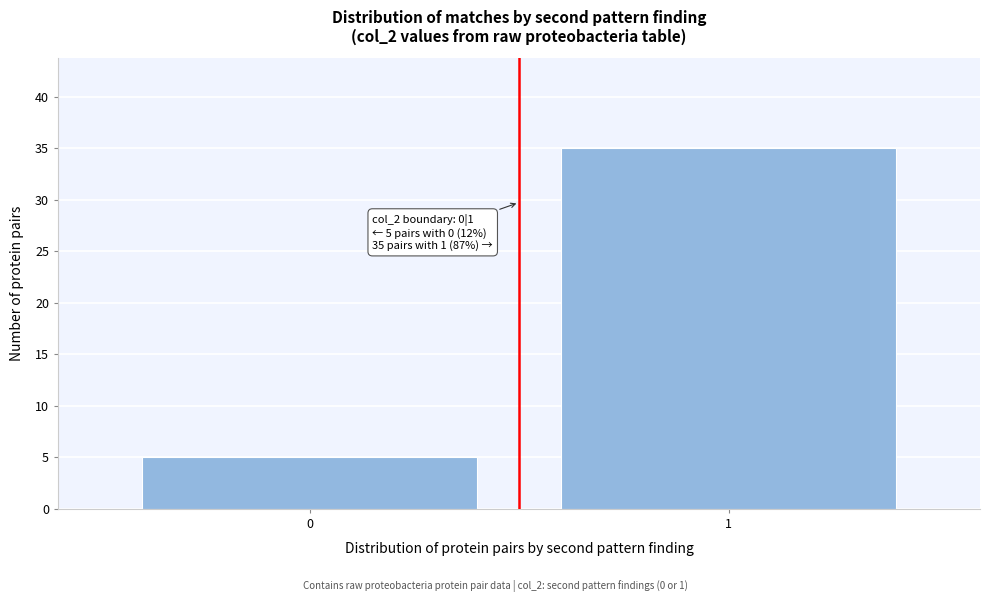

Reading left to right, extract all data points from this chart.

0=5	1=35